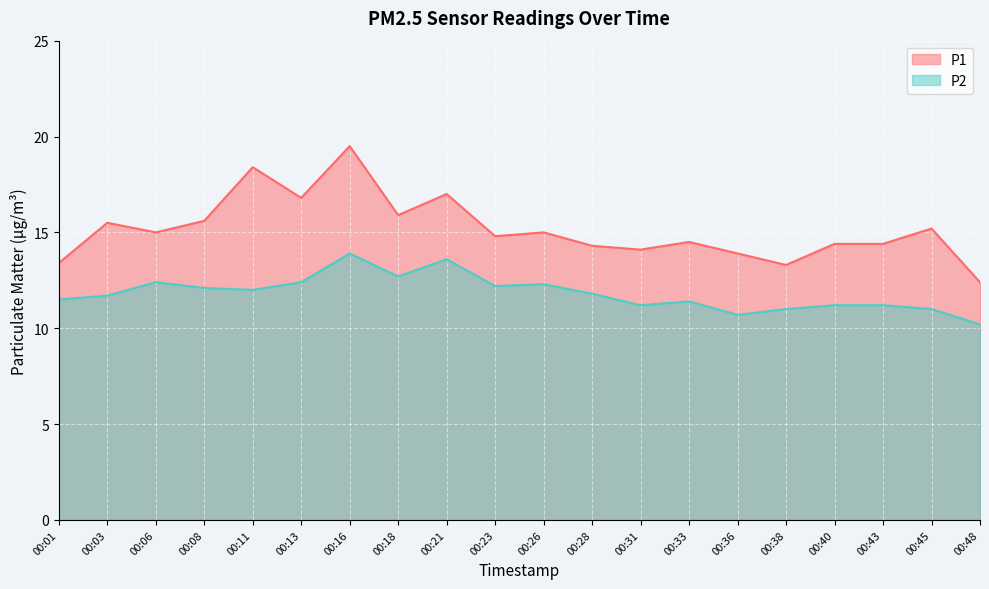

Rank the series at 00:45 from lowest to highest value.

P2, P1